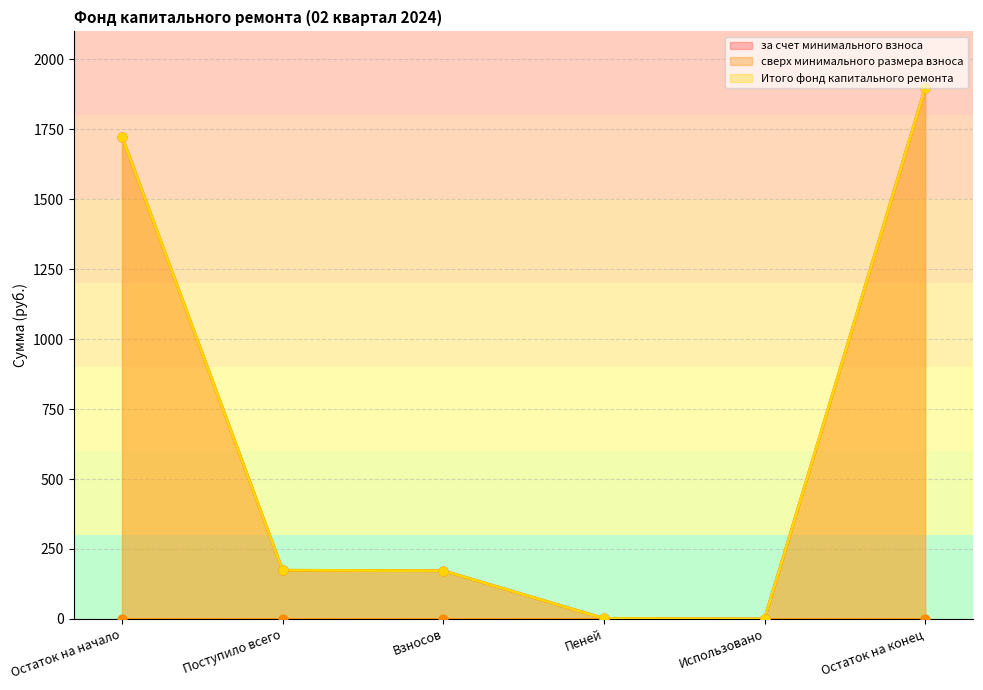

At which category is the sum across all series the highest?

Остаток на конец